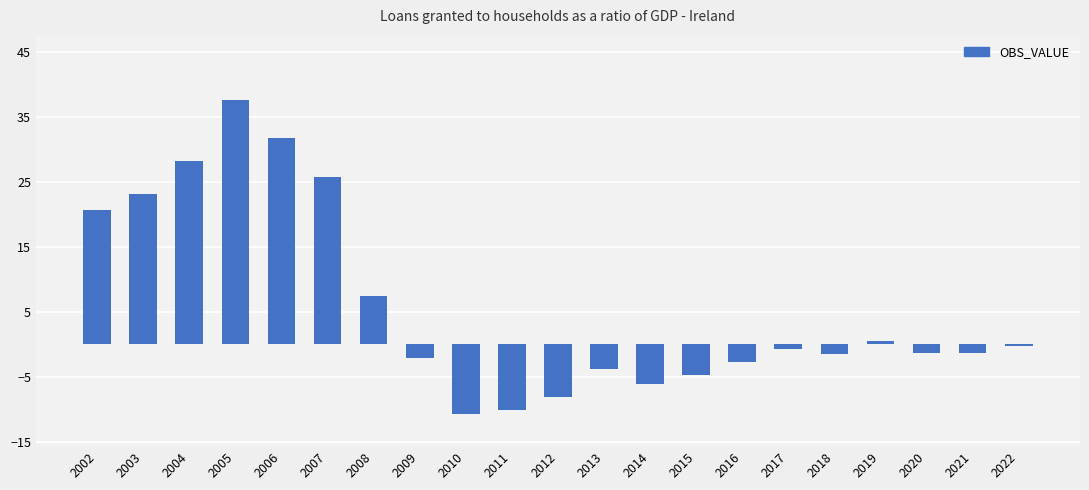

At which label is the value closest to 13?

2008